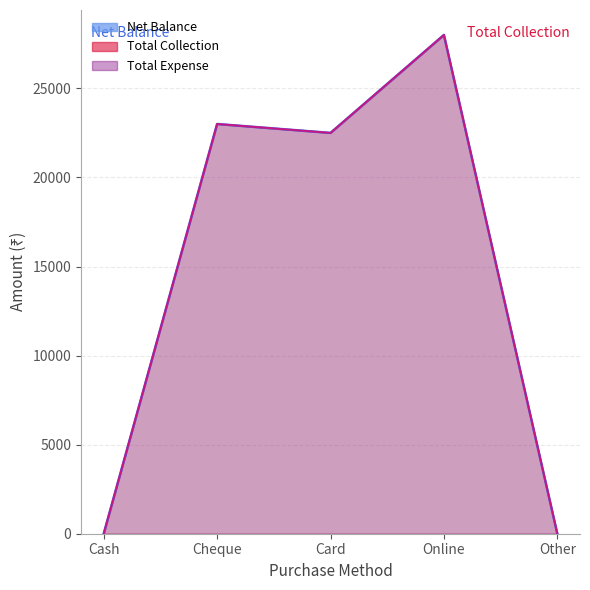

What is the difference between the maximum and minimum values in the Net Balance series?

28000